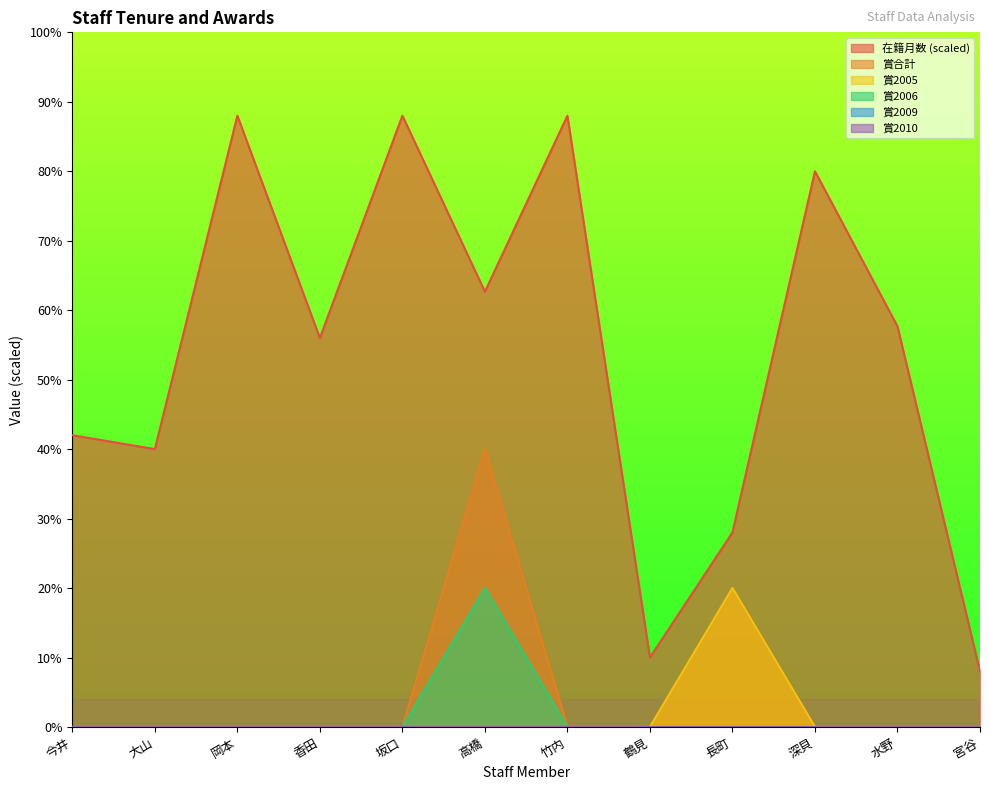

Reading right to left, transcribe all the data shown in this chart.

在籍月数: 8.0	57.7	80.0	28.0	10.0	88.0	62.7	88.0	56.0	88.0	40.0	42.0
賞合計: 0.0	0.0	0.0	20.0	0.0	0.0	40.0	0.0	0.0	0.0	0.0	0.0
賞2005: 0.0	0.0	0.0	20.0	0.0	0.0	0.0	0.0	0.0	0.0	0.0	0.0
賞2006: 0.0	0.0	0.0	0.0	0.0	0.0	20.0	0.0	0.0	0.0	0.0	0.0